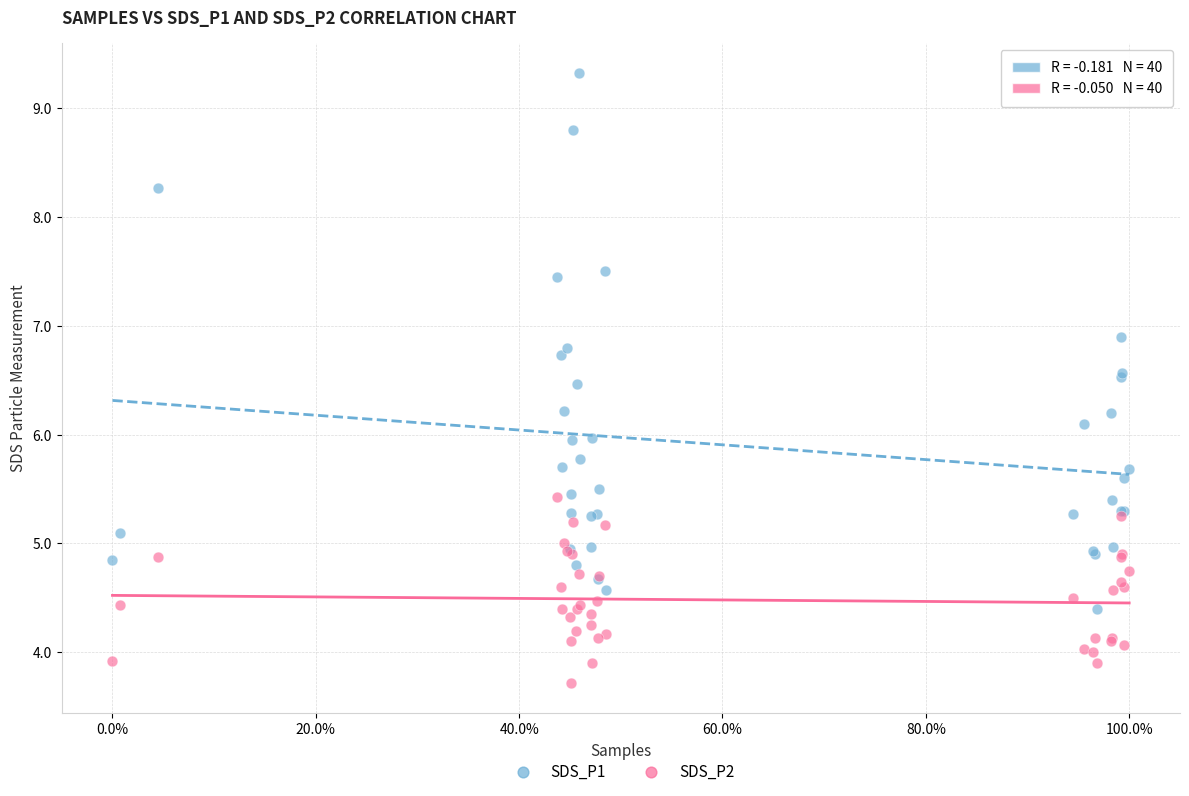

What are all the series names shown in the legend?

SDS_P1, SDS_P2